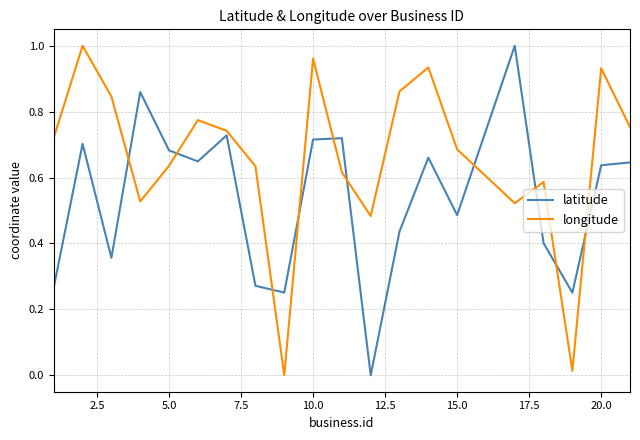

Which series has the largest total across all categories?

longitude